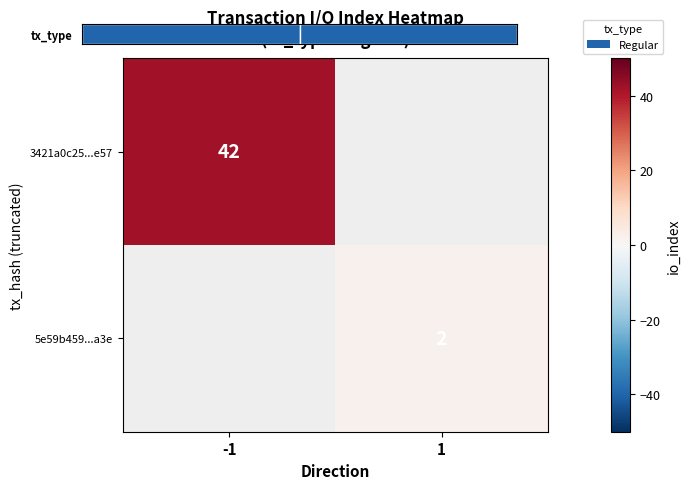

The 5e59b459...a3e series shows 1 at 1. True or false?

False